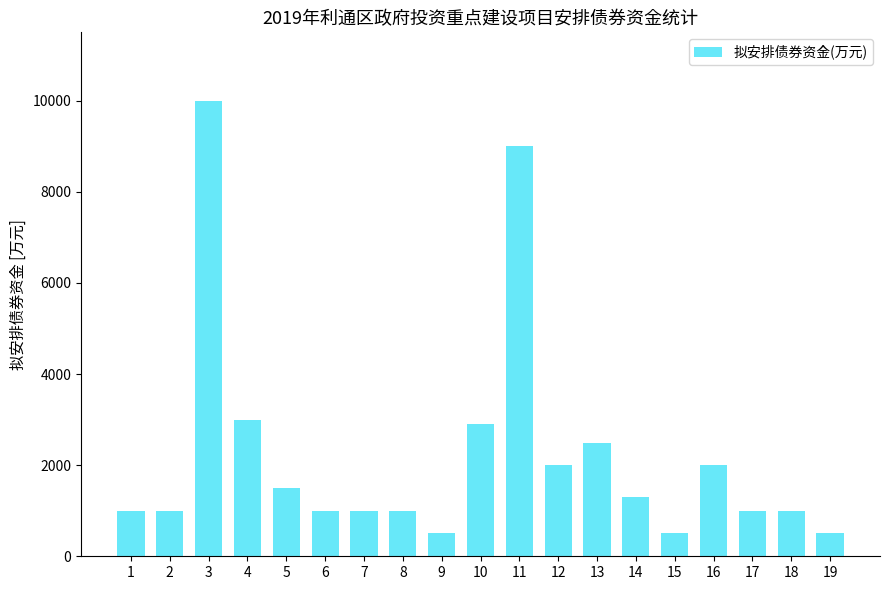

Reading right to left, list all the values displayed in this chart.

500	1000	1000	2000	500	1305	2495	2000	9000	2900	500	1000	1000	1000	1500	3000	10000	1000	1000